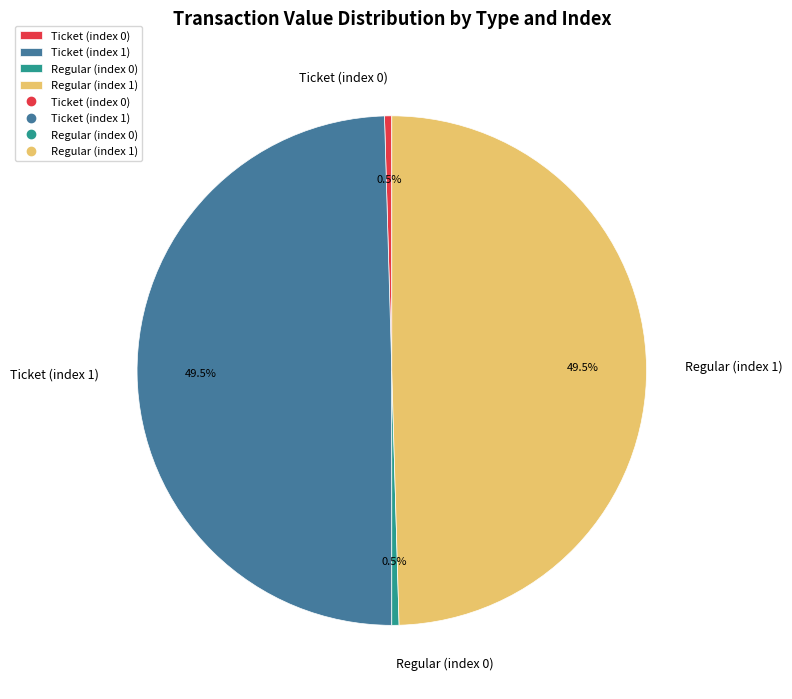

Approximately how many times larger is the value at Regular (index 1) compared to Ticket (index 1)?

1.0